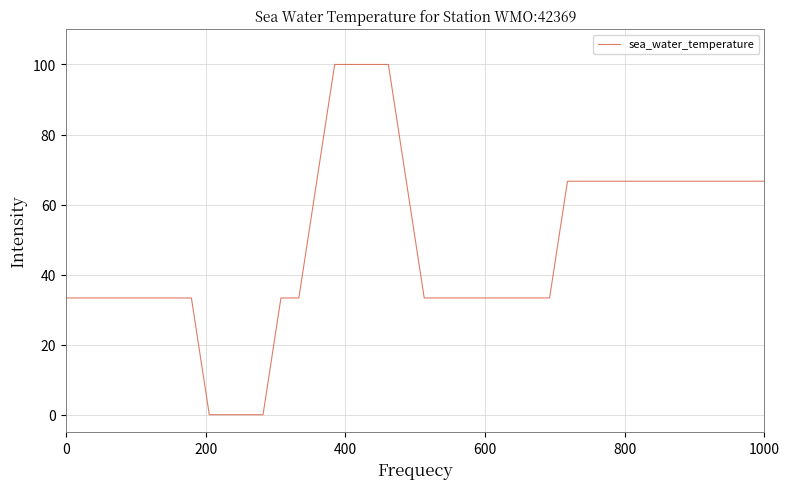

What is the maximum value shown in the chart?

100.0